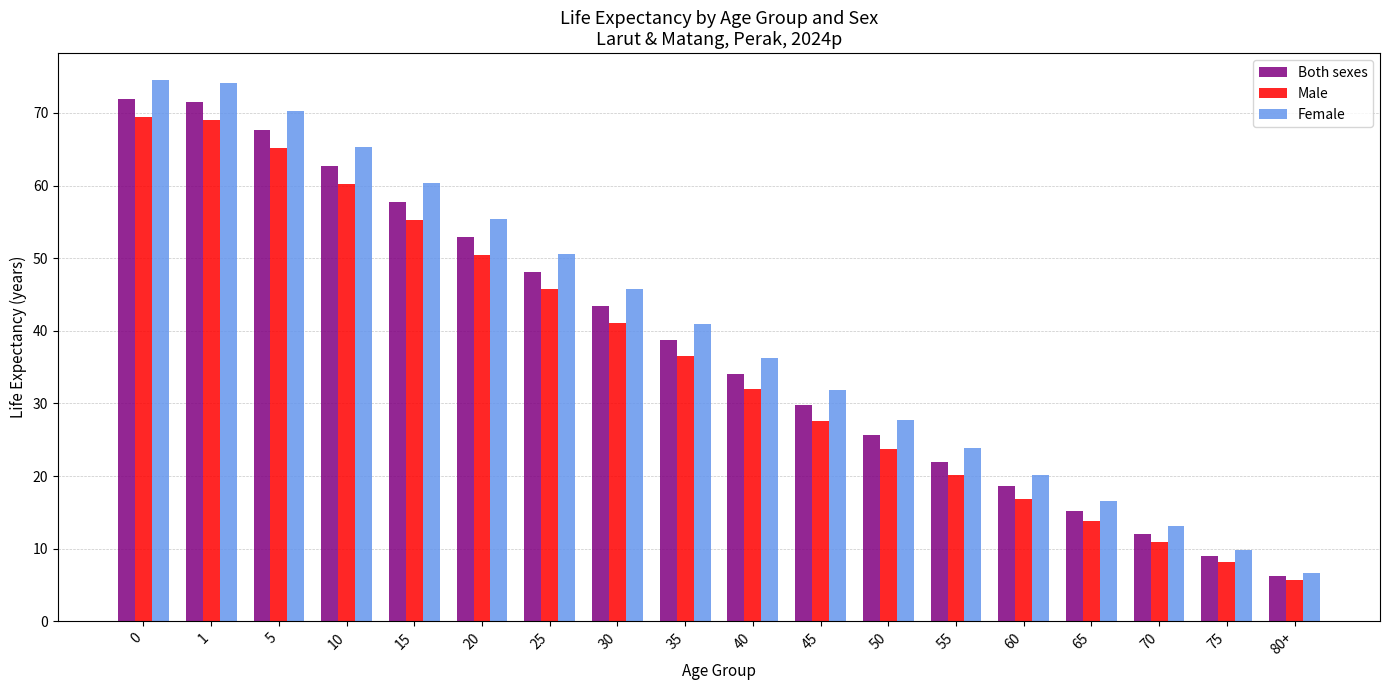

What is the greatest value displayed?

74.5